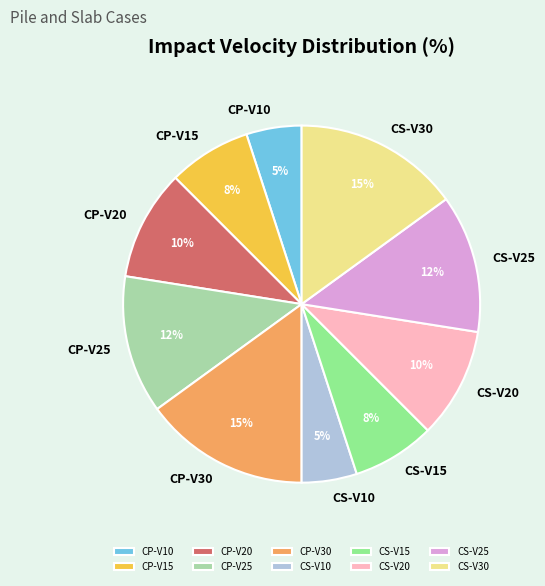

What percentage is the CS-V30 slice, to the nearest percent?

15%